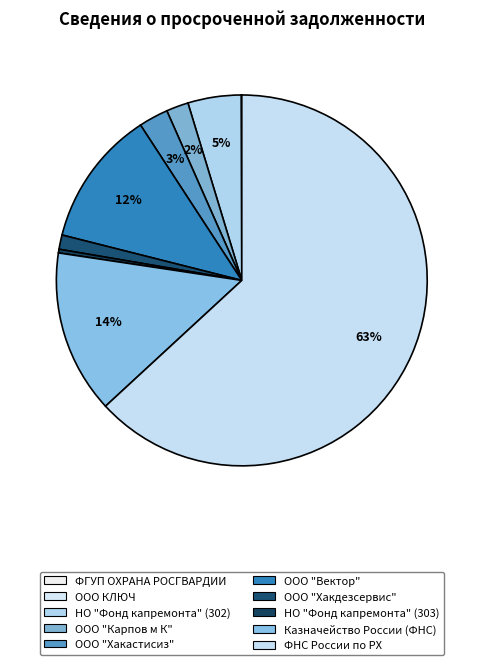

Count the number of slices in the pie.

10